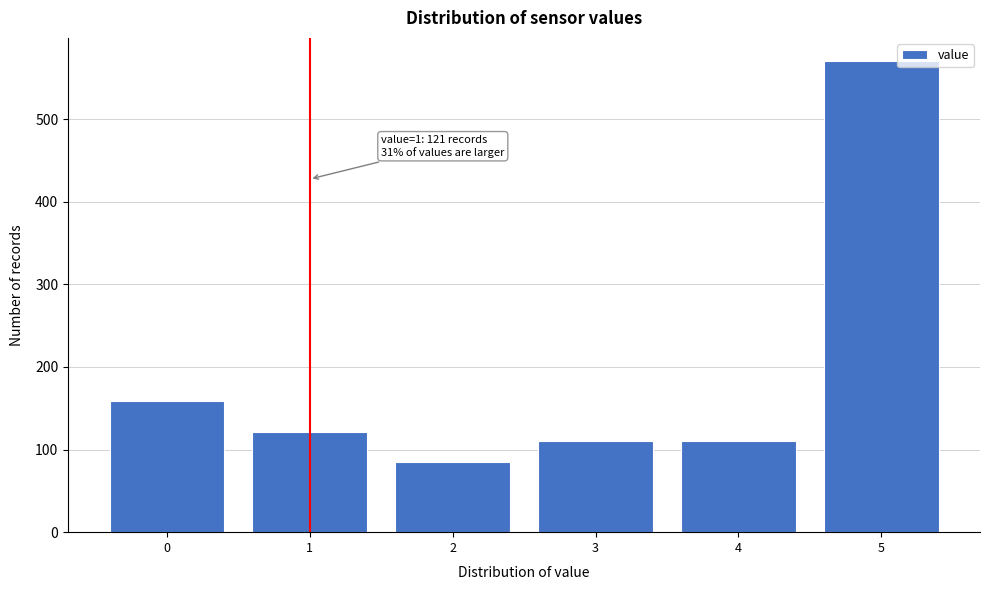

Reading left to right, what are all the values shown in this chart?

0=159	1=121	2=85	3=110	4=110	5=570